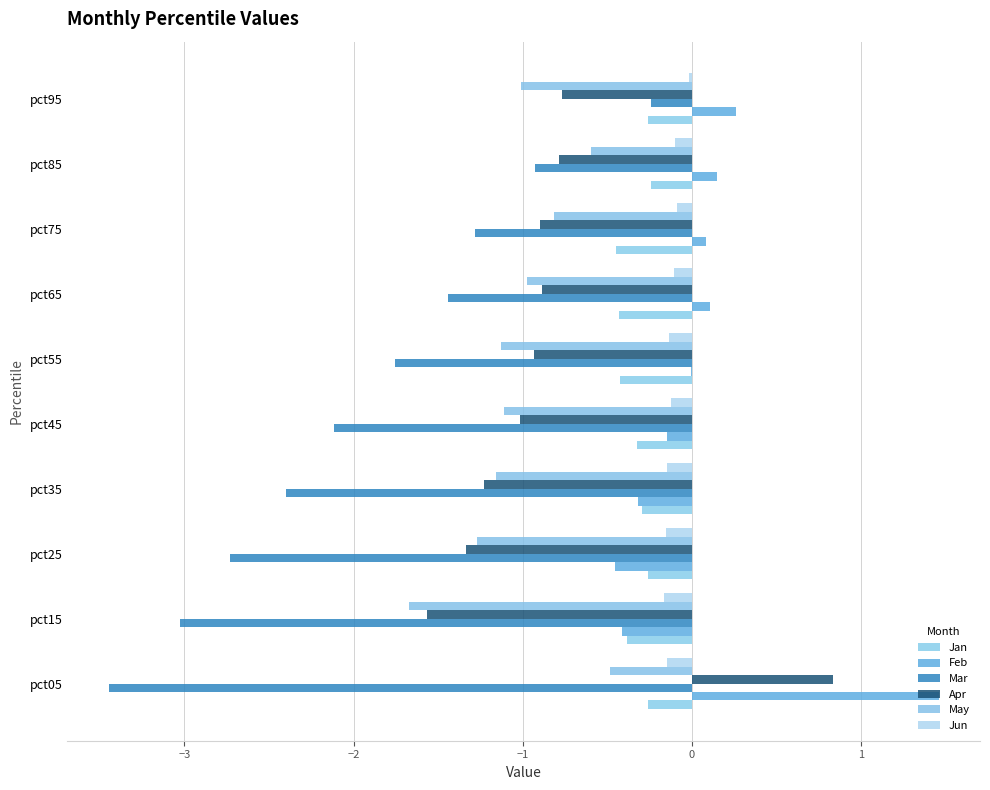

How many values in the Mar series exceed -1?

2